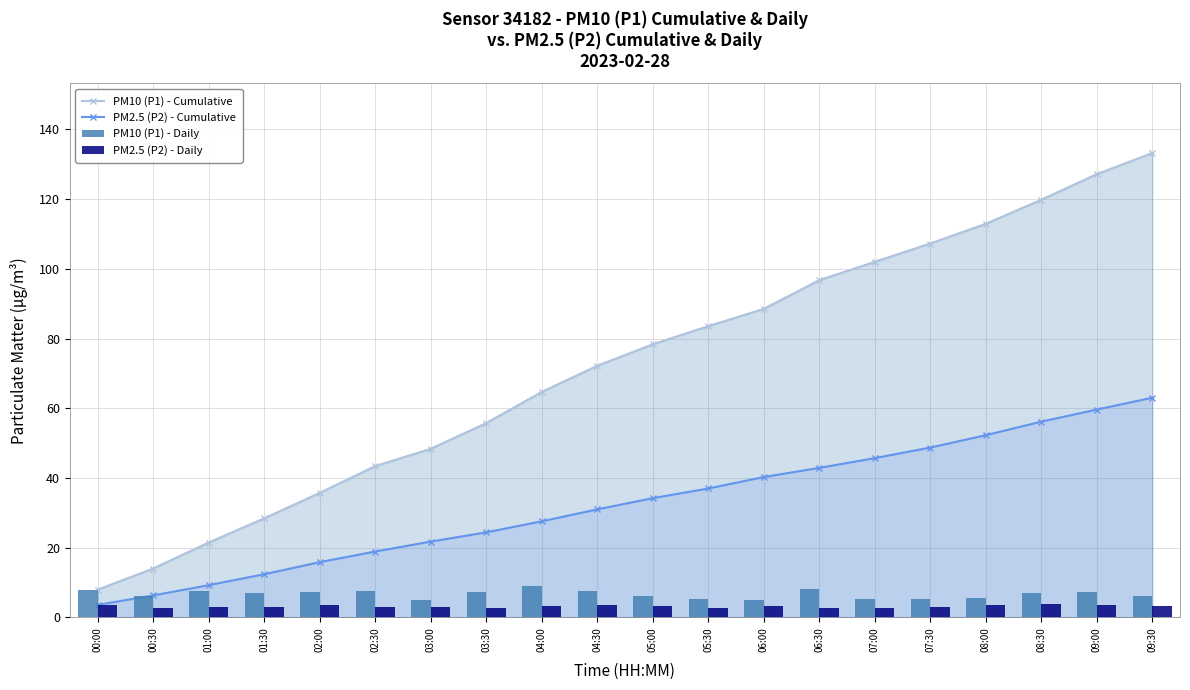

What is the label of the 18th bar from the right?

01:00